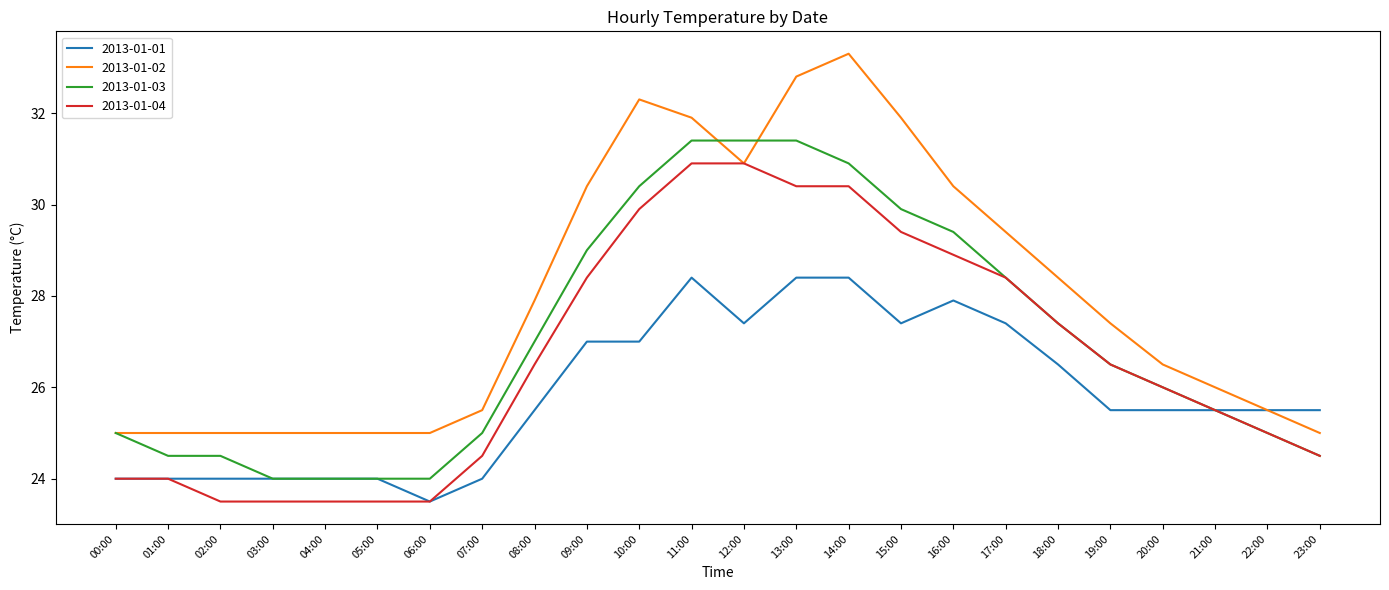

Reading left to right, what are all the values shown in this chart?

2013-01-01: 24.0	24.0	24.0	24.0	24.0	24.0	23.5	24.0	25.5	27.0	27.0	28.4	27.4	28.4	28.4	27.4	27.9	27.4	26.5	25.5	25.5	25.5	25.5	25.5
2013-01-02: 25.0	25.0	25.0	25.0	25.0	25.0	25.0	25.5	27.9	30.4	32.3	31.9	30.9	32.8	33.3	31.9	30.4	29.4	28.4	27.4	26.5	26.0	25.5	25.0
2013-01-03: 25.0	24.5	24.5	24.0	24.0	24.0	24.0	25.0	27.0	29.0	30.4	31.4	31.4	31.4	30.9	29.9	29.4	28.4	27.4	26.5	26.0	25.5	25.0	24.5
2013-01-04: 24.0	24.0	23.5	23.5	23.5	23.5	23.5	24.5	26.5	28.4	29.9	30.9	30.9	30.4	30.4	29.4	28.9	28.4	27.4	26.5	26.0	25.5	25.0	24.5